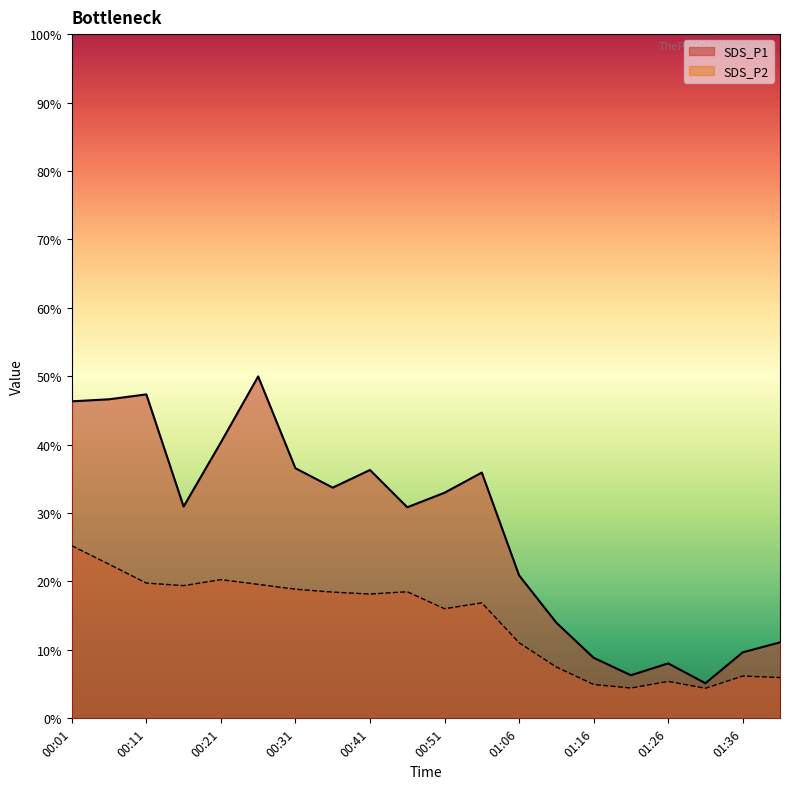

How many lines are shown in the chart?

2